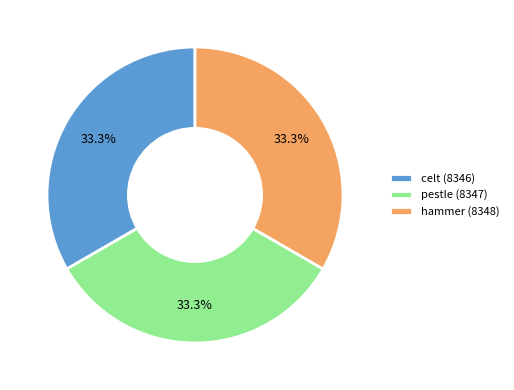

To the nearest percent, what portion does celt (8346) represent?

33%